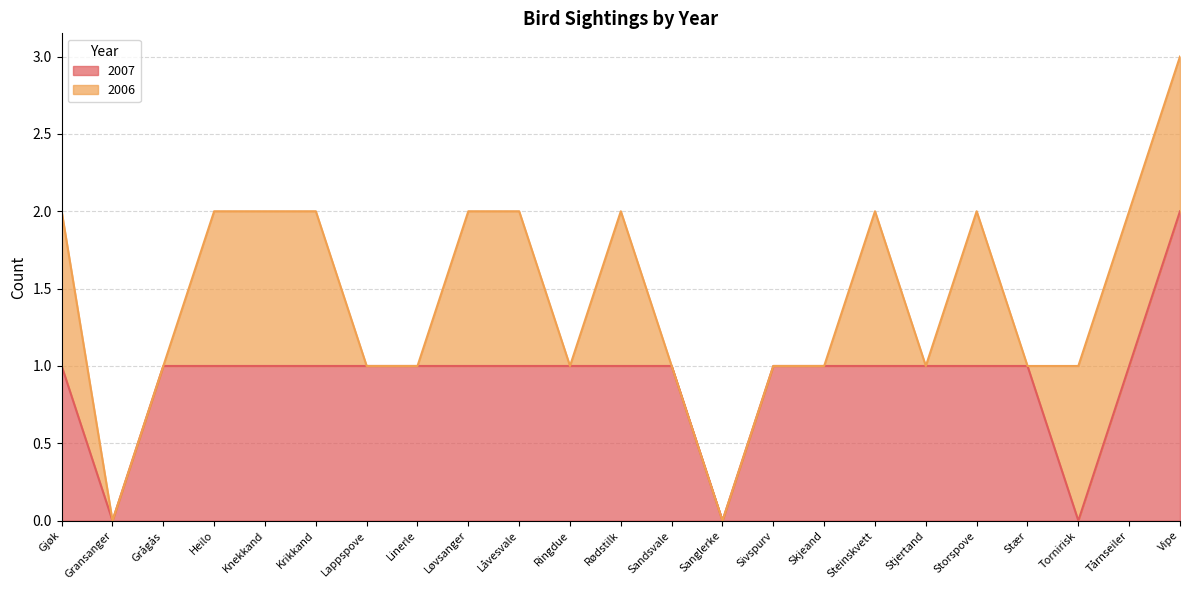

How many points are lower than both their immediate neighbors (excluding endpoints)?

3